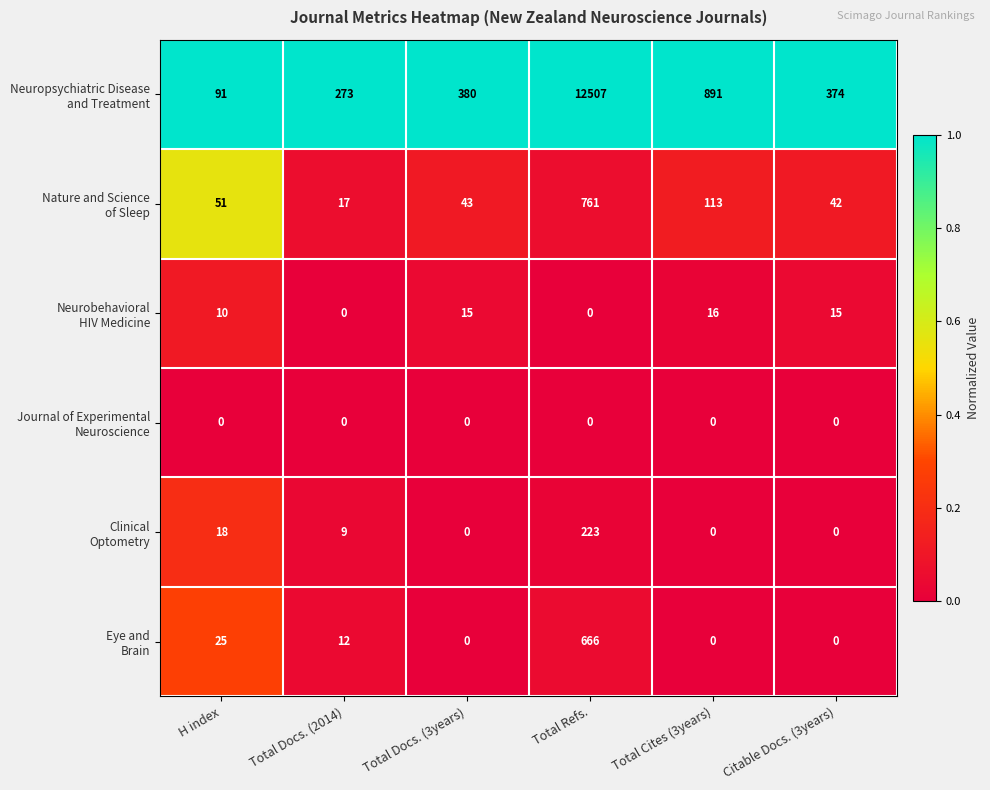

What is the difference between the highest and lowest values at H index?

91